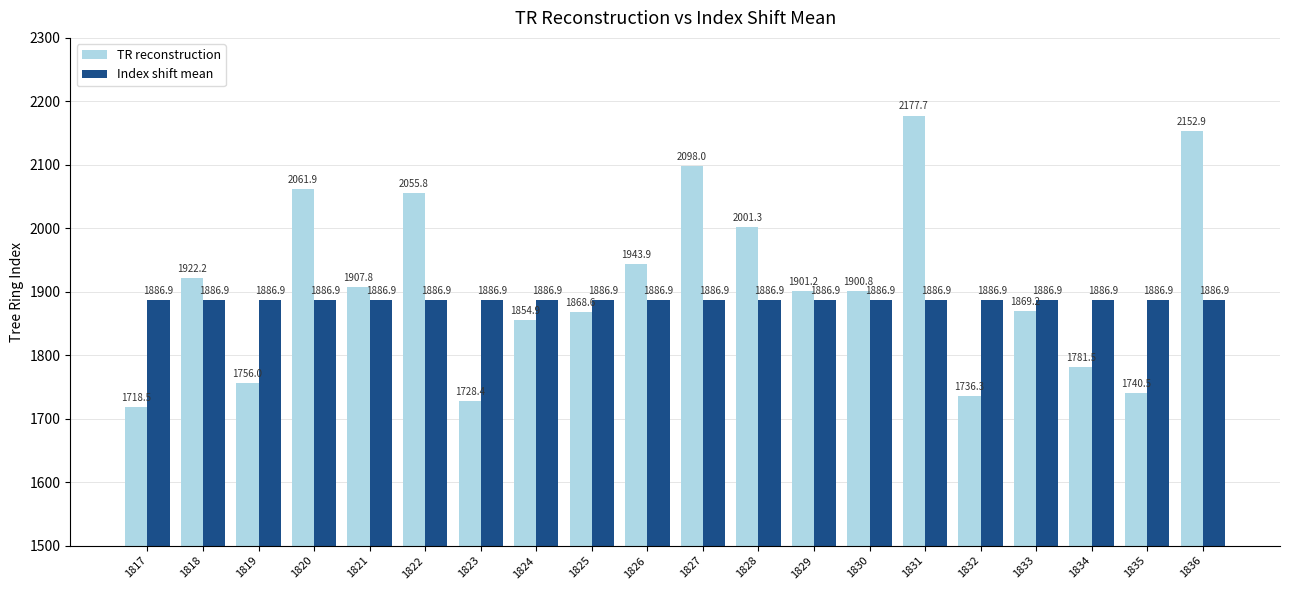

What are all the series names shown in the legend?

TR reconstruction, Index shift mean